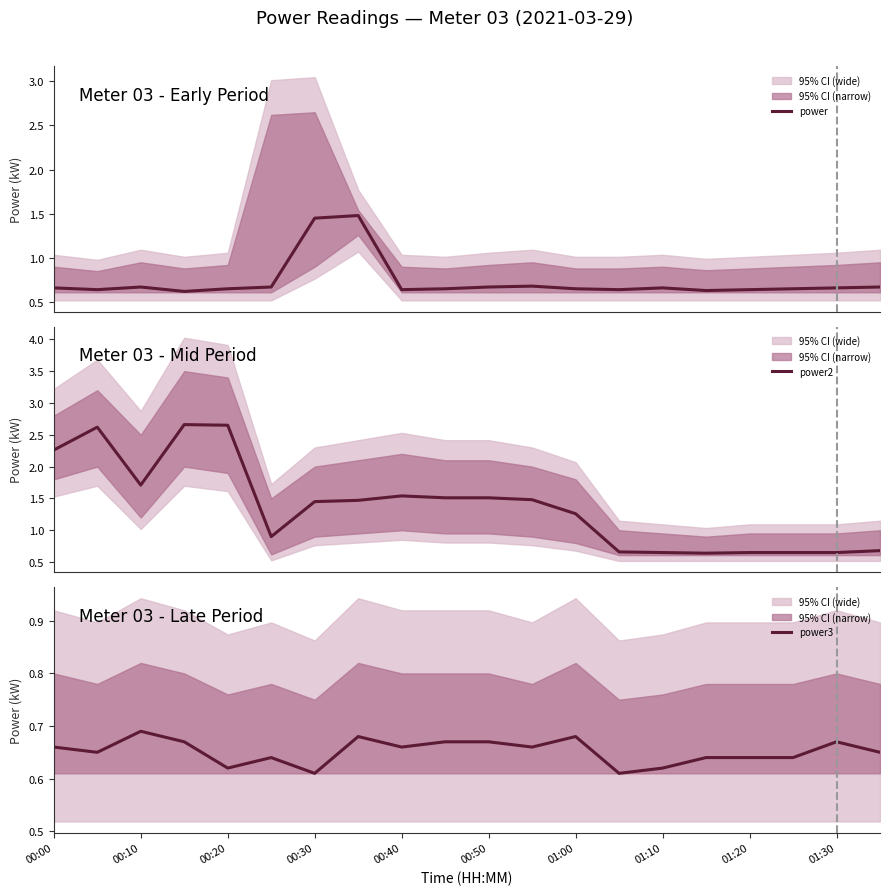

Is this an area chart (filled region under the line)?

No